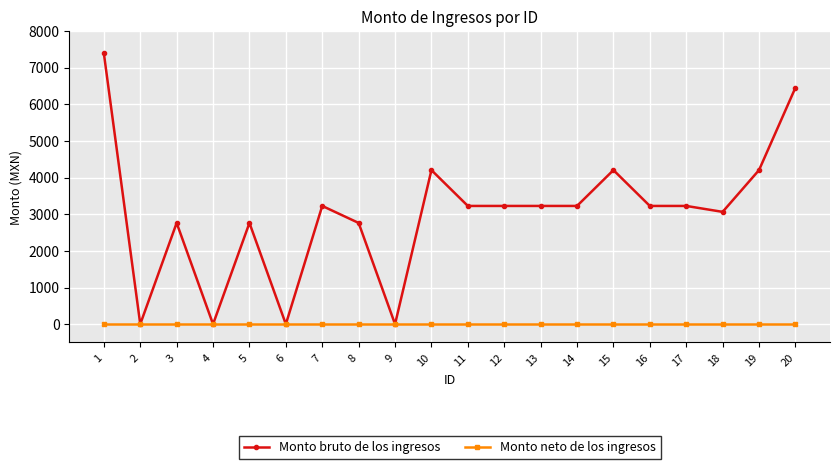

At how many categories does at least one series exceed 1042?

16